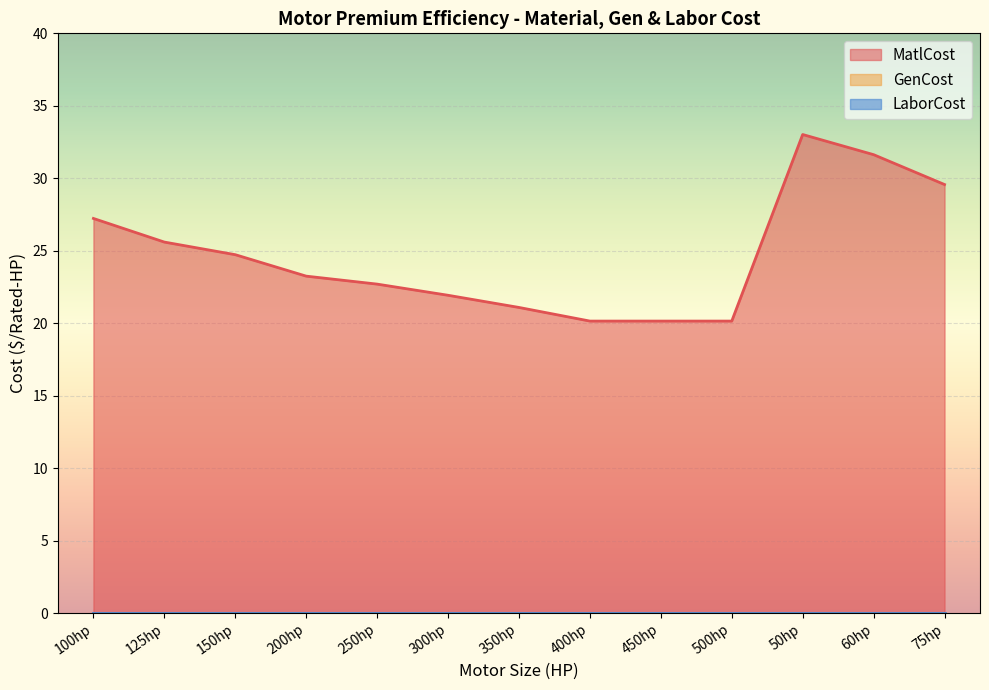

True or false: LaborCost and GenCost cross at least once.

False